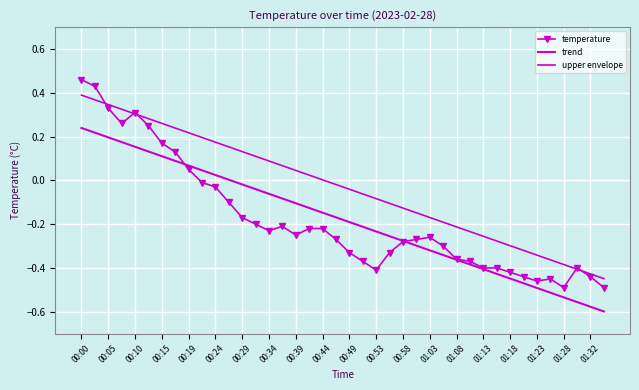

What are all the series names shown in the legend?

temperature, trend, upper envelope